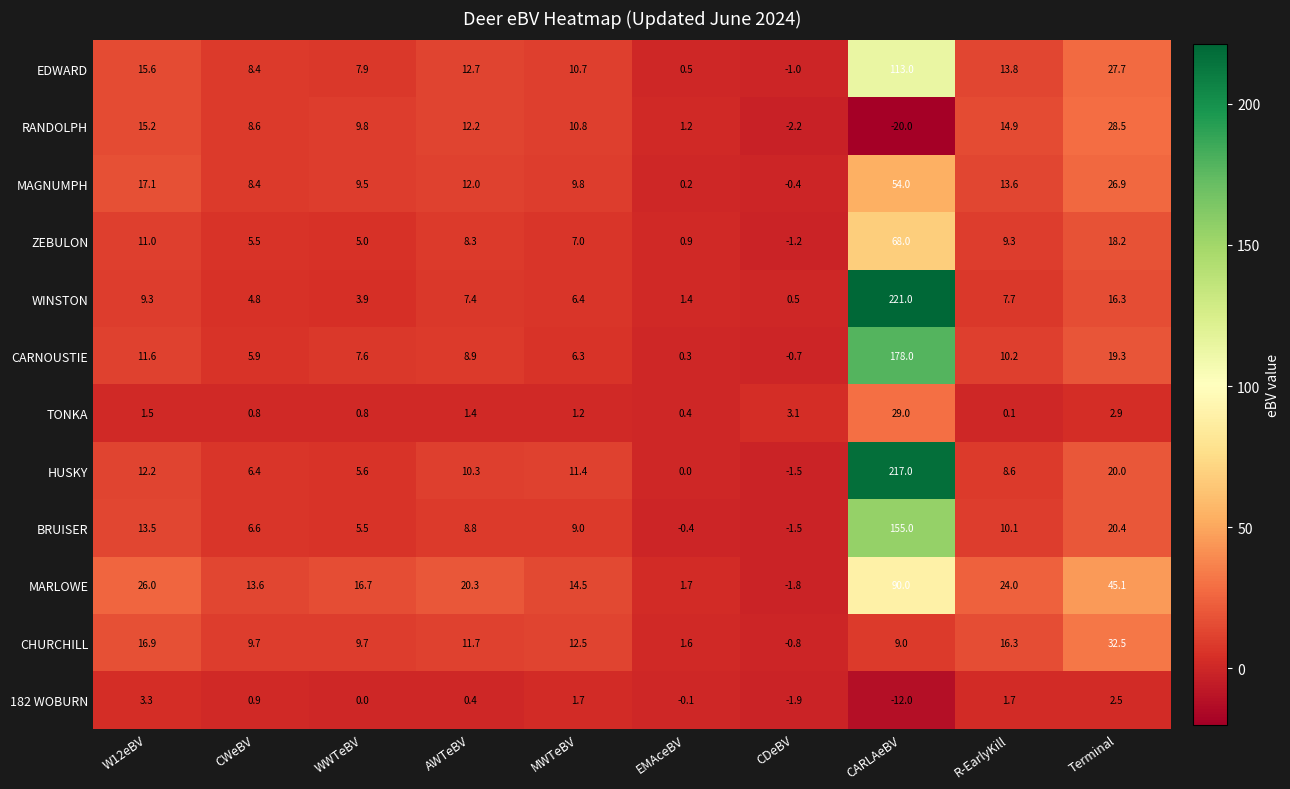

How many data points in TONKA are above 1?

6